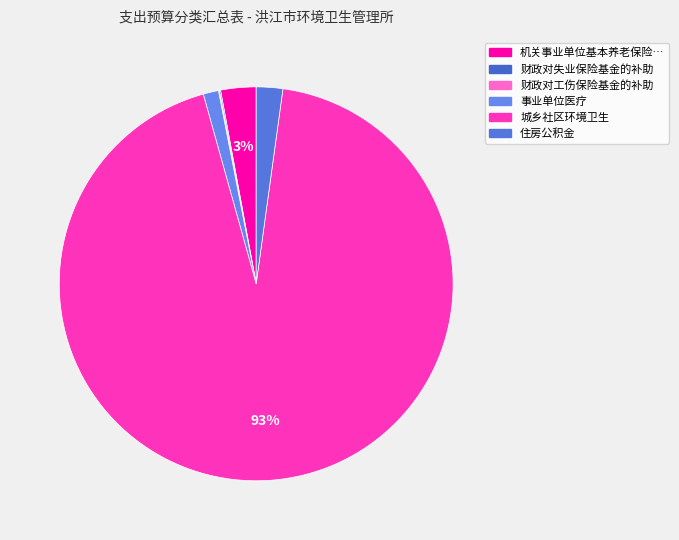

To the nearest percent, what is the average slice percentage?

17%